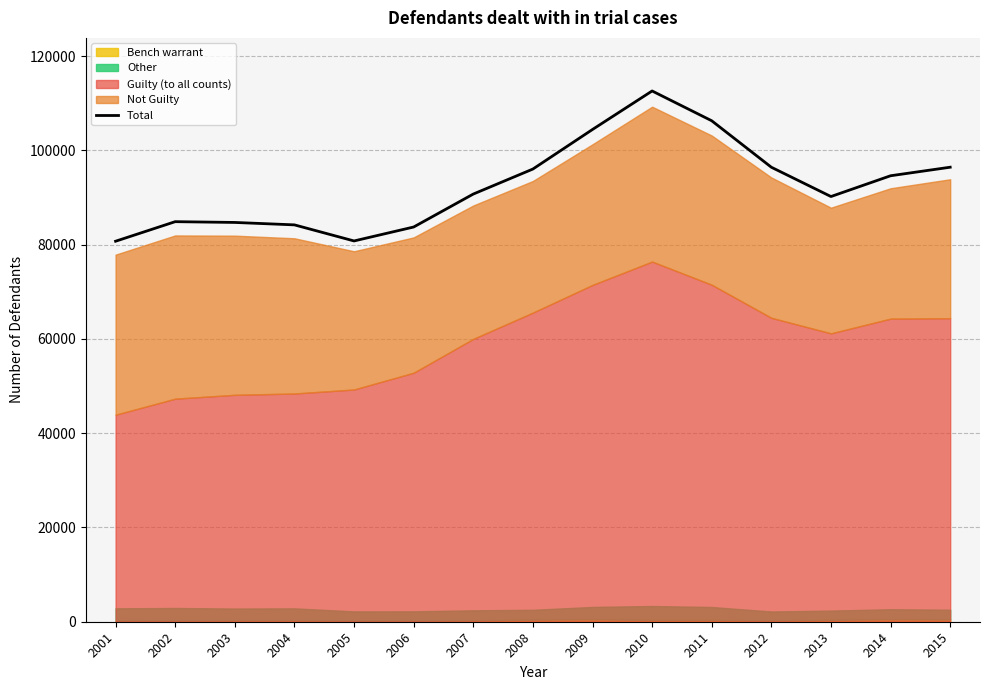

What is the difference between the second highest and minimum values?

25551